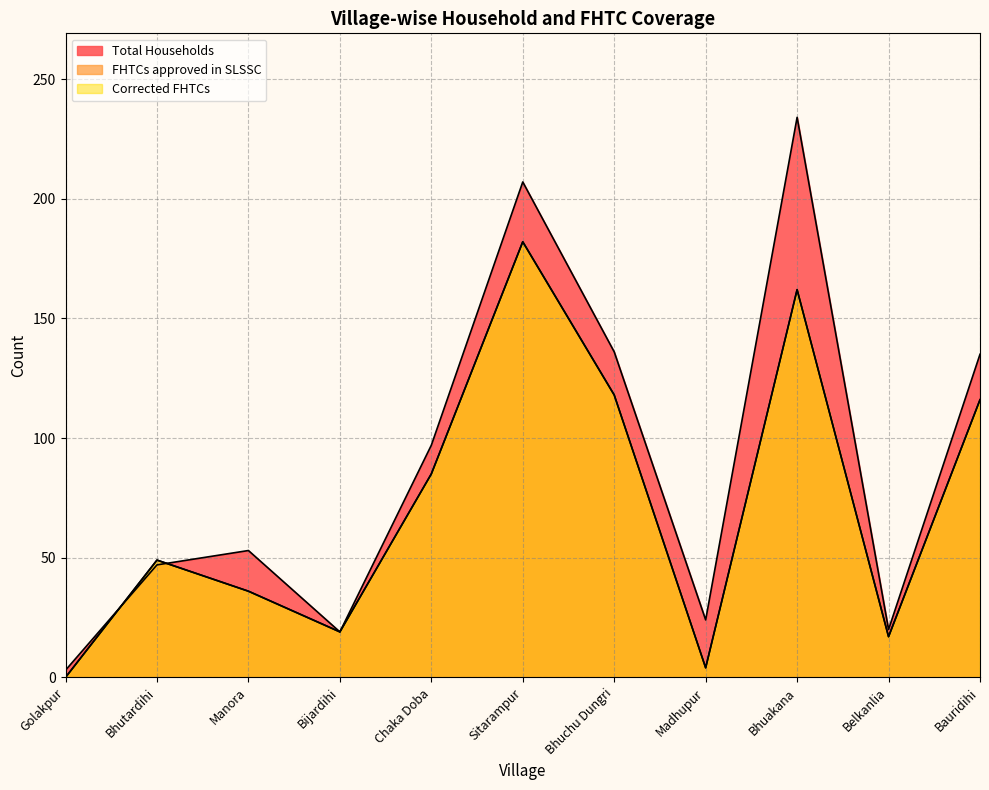

True or false: Corrected FHTCs and FHTCs approved in SLSSC intersect in this chart.

False